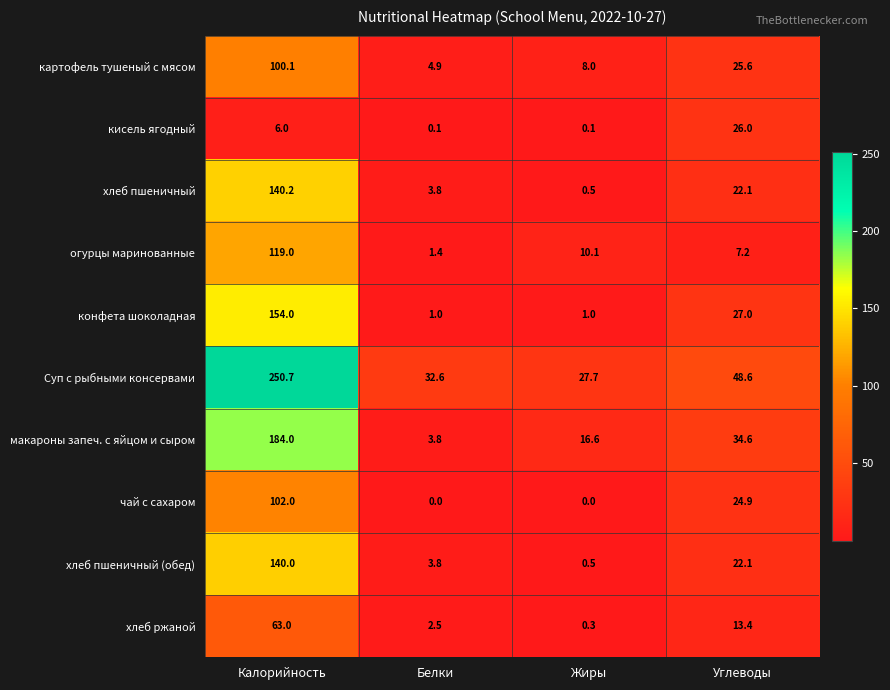

At which label does макароны запеч. с яйцом и сыром reach its minimum?

Белки